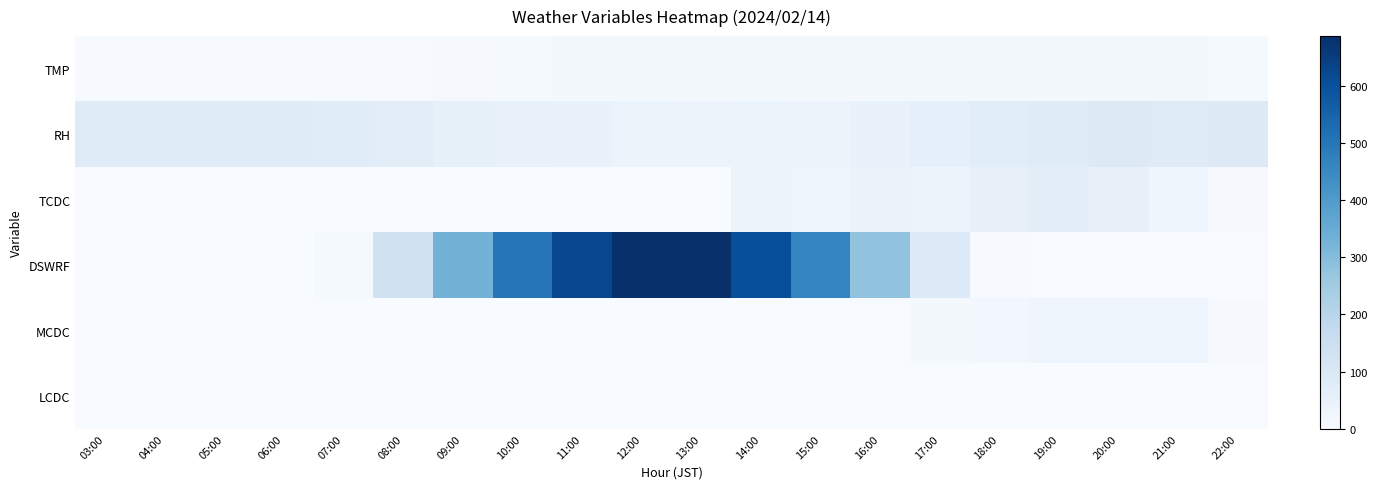

Count the number of data series in this chart.

6